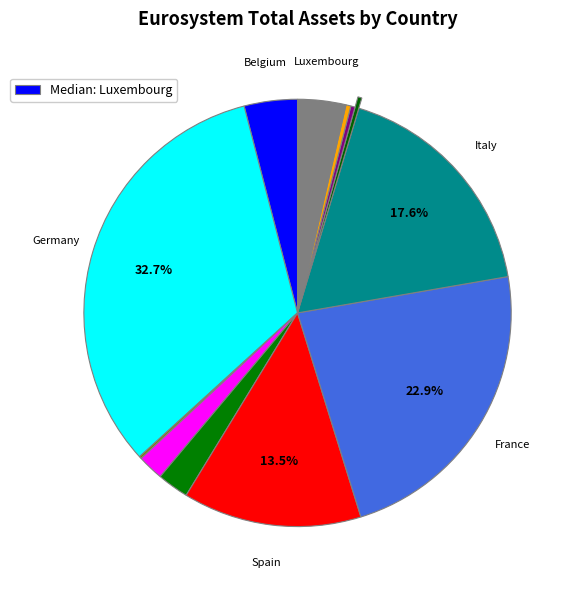

Count the number of slices in the pie.

12